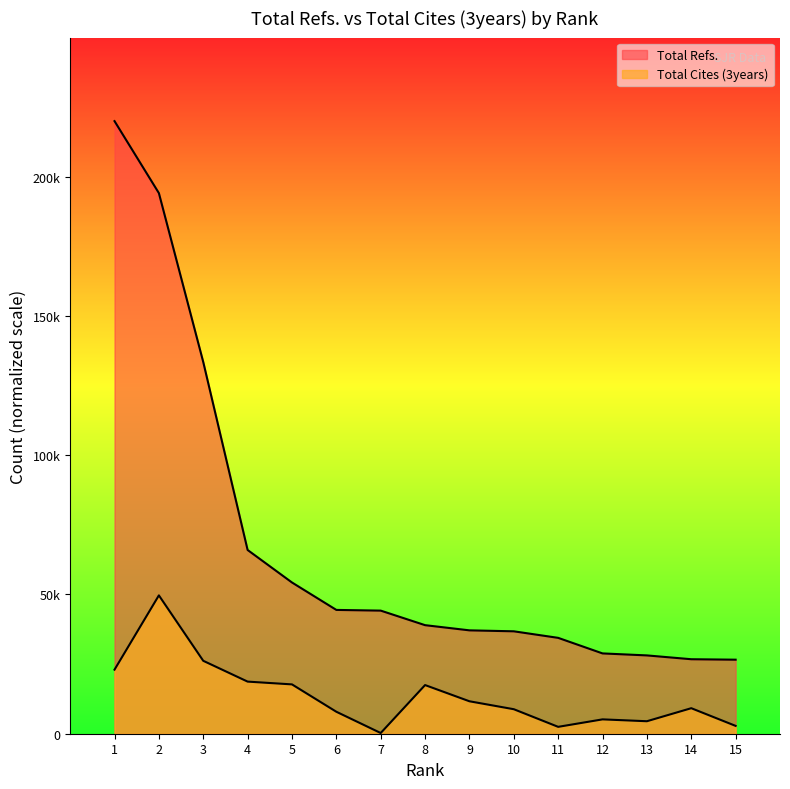

Which series has the largest range (max minus min)?

Total Refs.